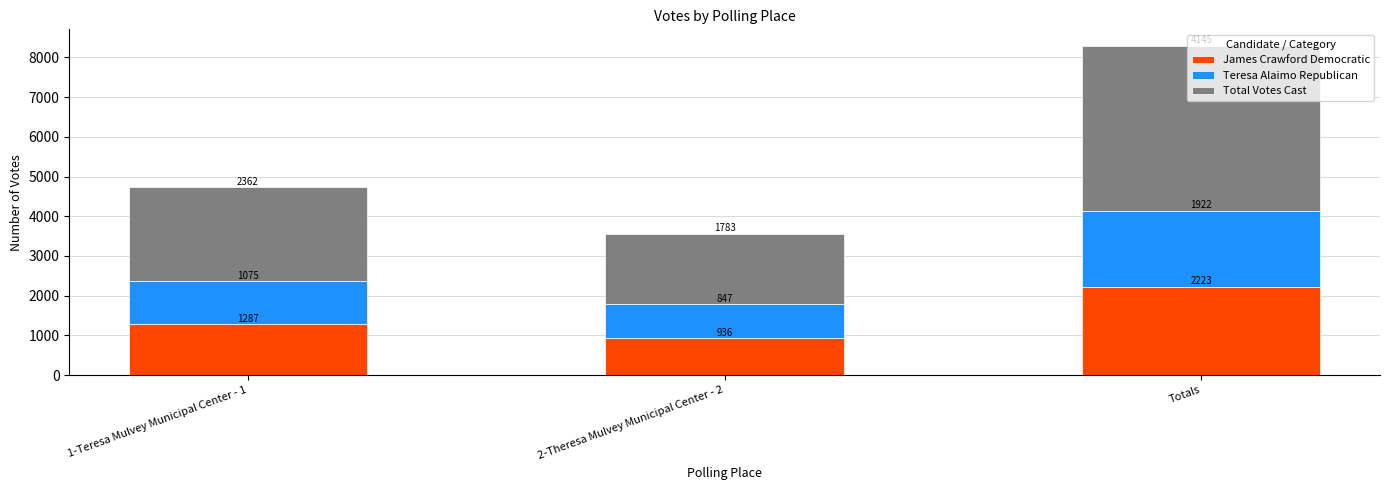

What are all the series names shown in the legend?

James Crawford Democratic, Teresa Alaimo Republican, Total Votes Cast